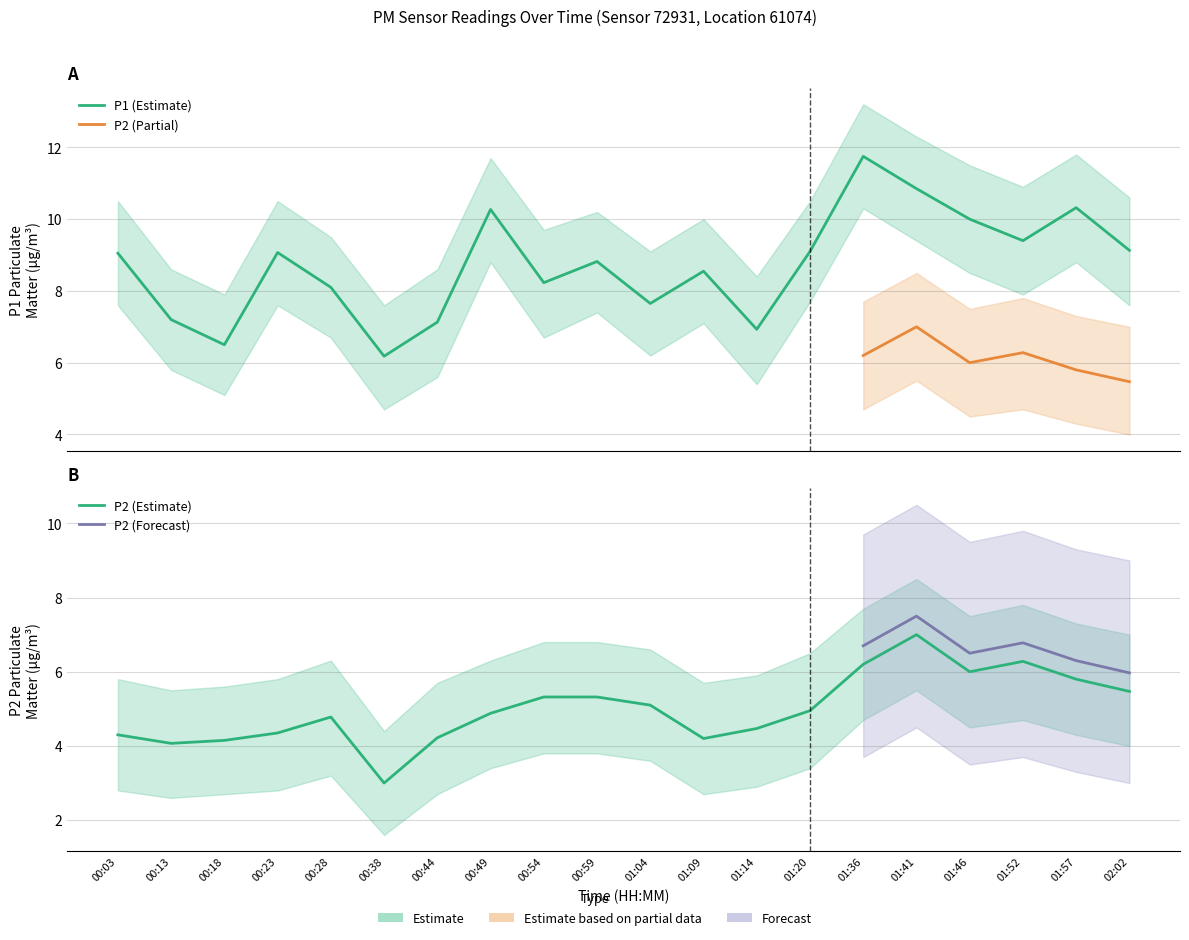

Which category has the lowest value in the P2 series?

00:38